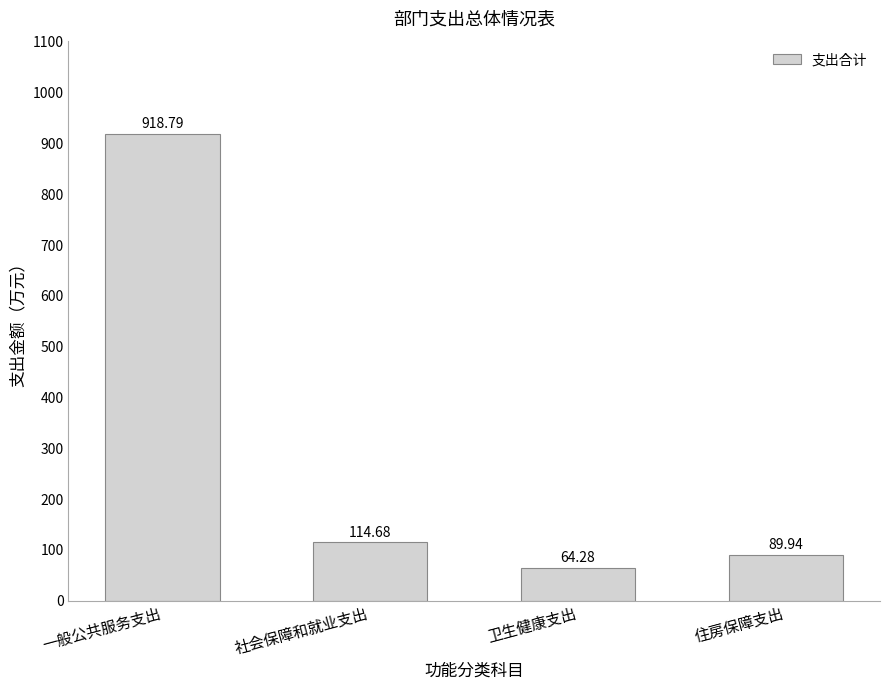

What is the change in value from 社会保障和就业支出 to 卫生健康支出?

-50.4